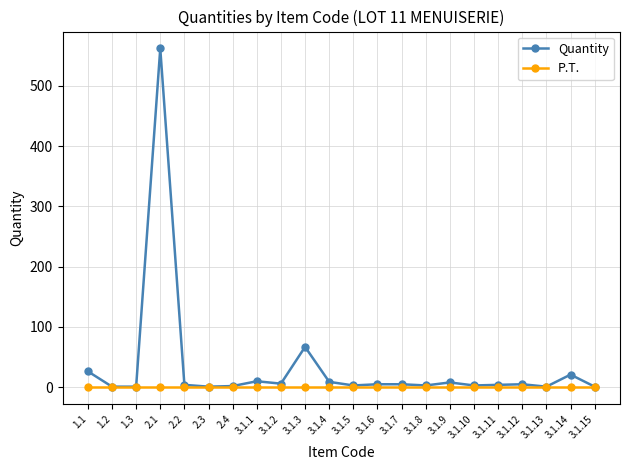

What is the minimum value for Quantity?

1.0